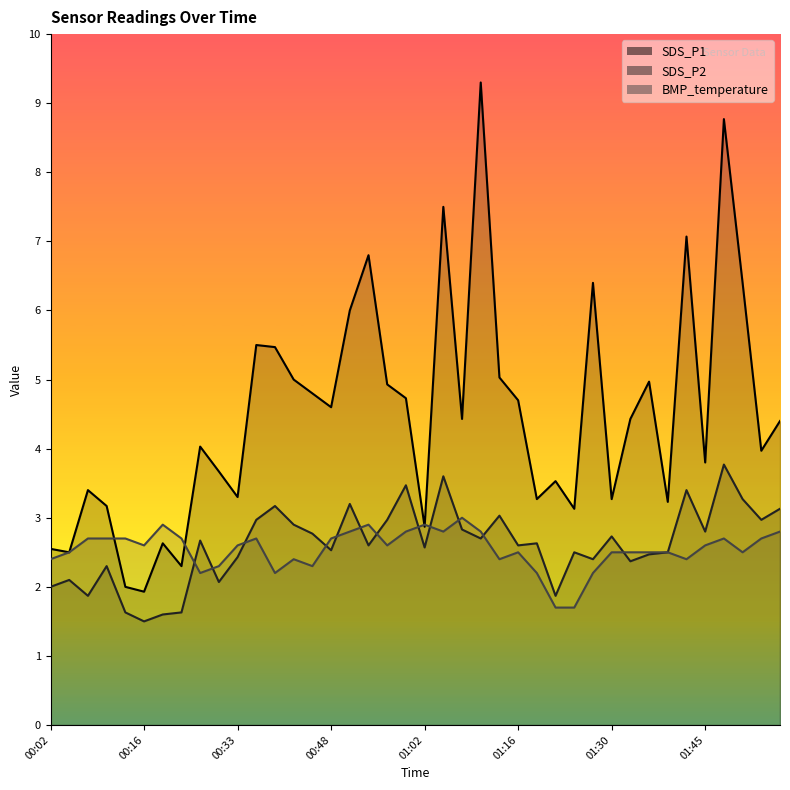

Which has a higher value, 00:42 or 01:41?

01:41